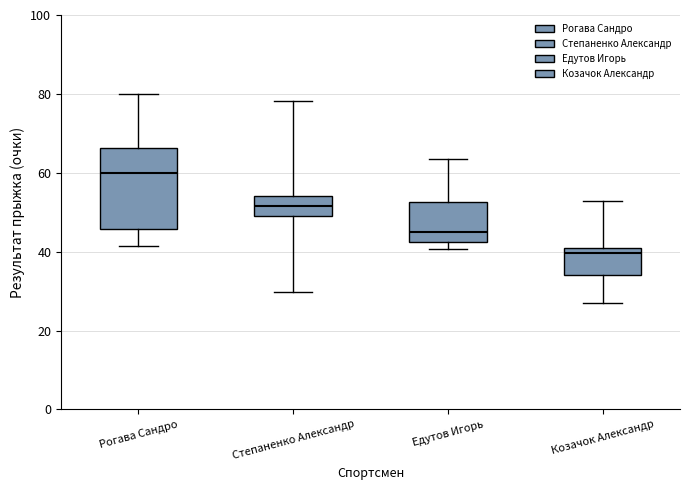

Where is the lower edge of the box for Козачок Александр on the y-axis? The values are not printed on the chart, so give them approximately, as read against the axis.

34